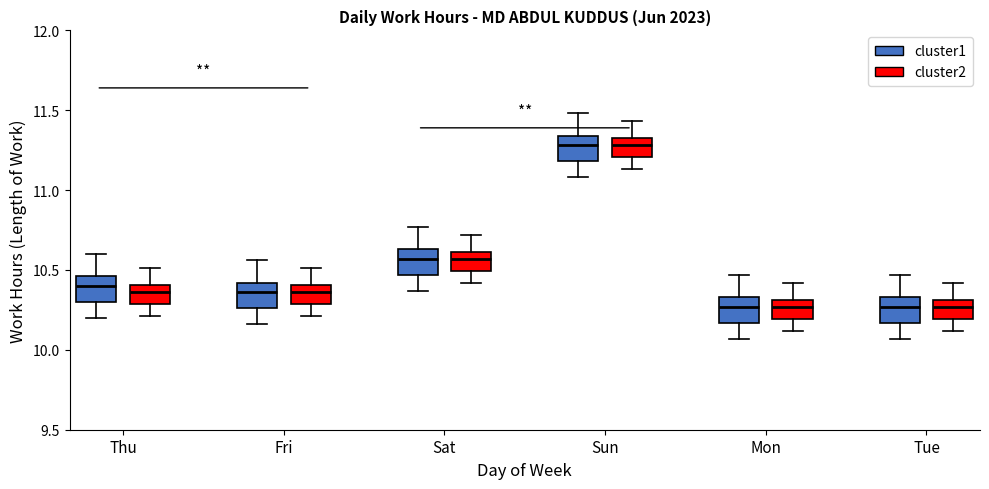

Where does the lower whisker of the box for Mon (cluster2) end on the y-axis? The values are not printed on the chart, so give them approximately, as read against the axis.

10.10